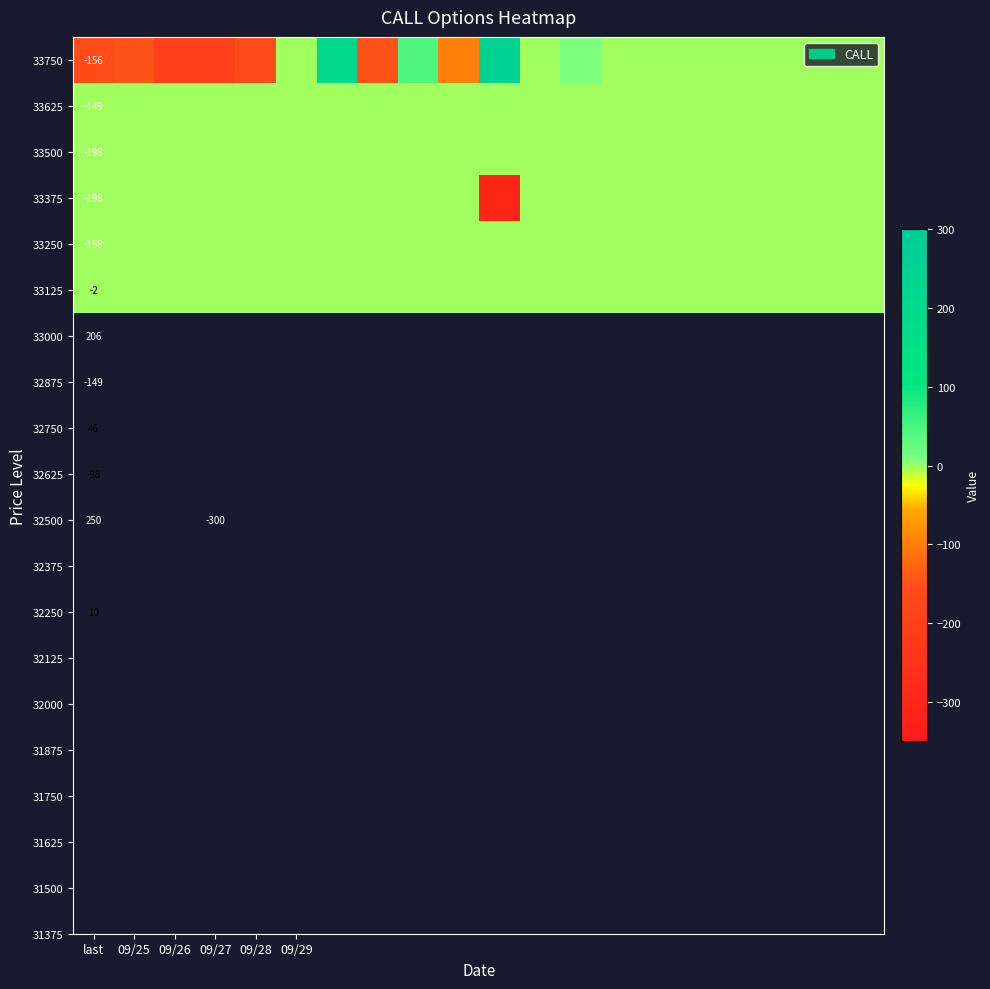

What is the total value across all series at last?

-862